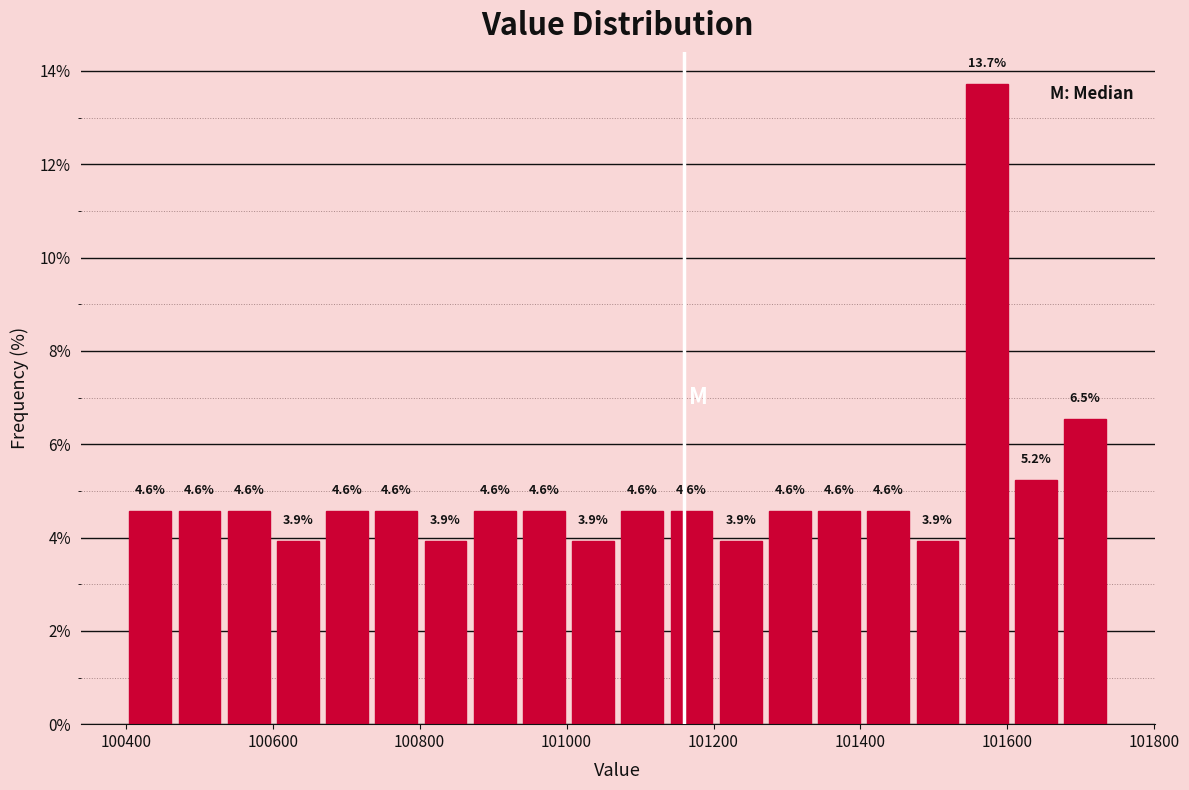

Around what value on the x-axis is the tallest bar? Give the approximate position of its centre, as read against the axis.

101580